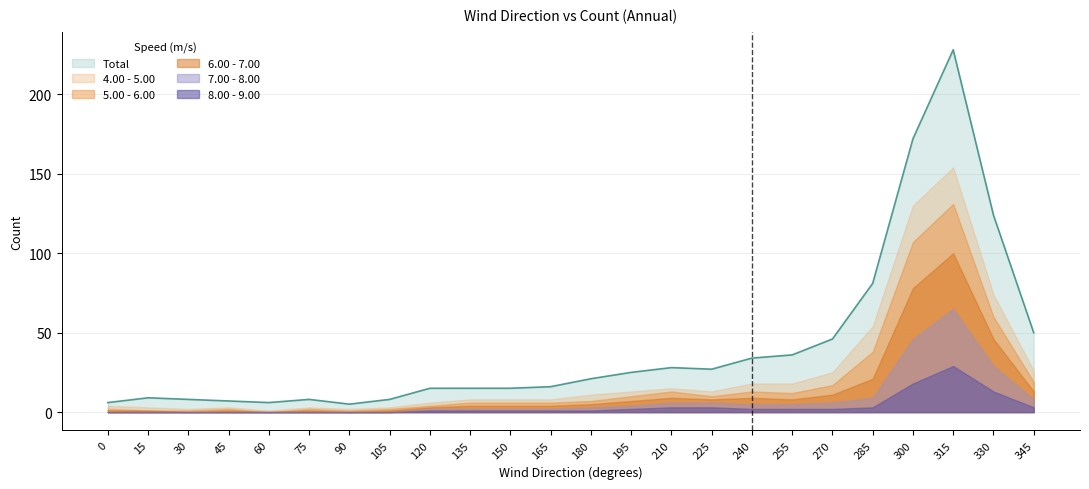

True or false: 6.00 -  7.00 and Total intersect in this chart.

False